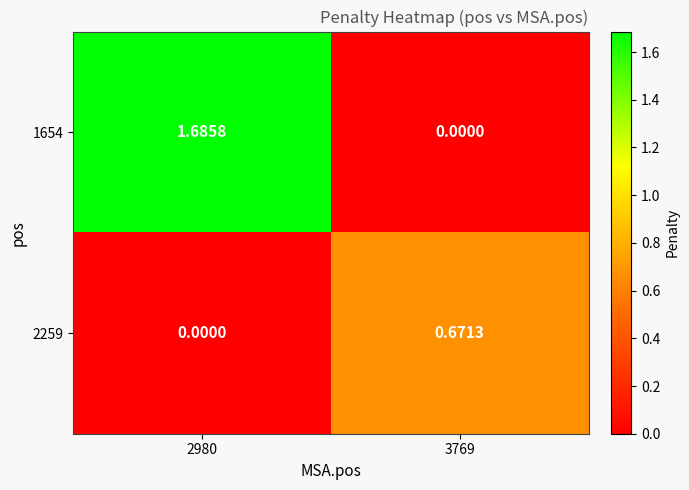

Count the number of categories in the chart.

2